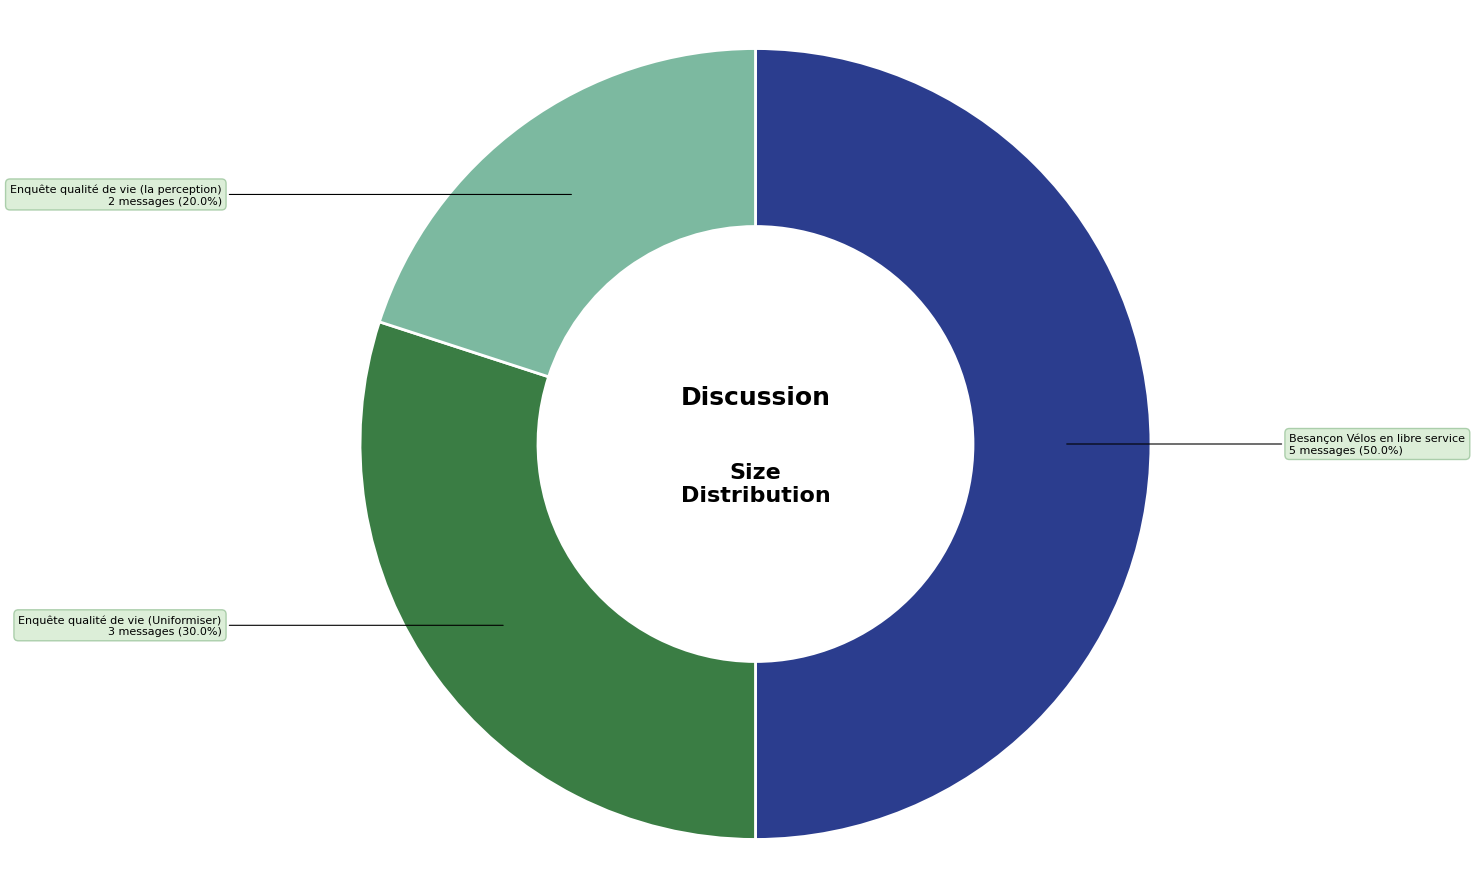

Which slice is the largest?

Besançon Vélos en libre service